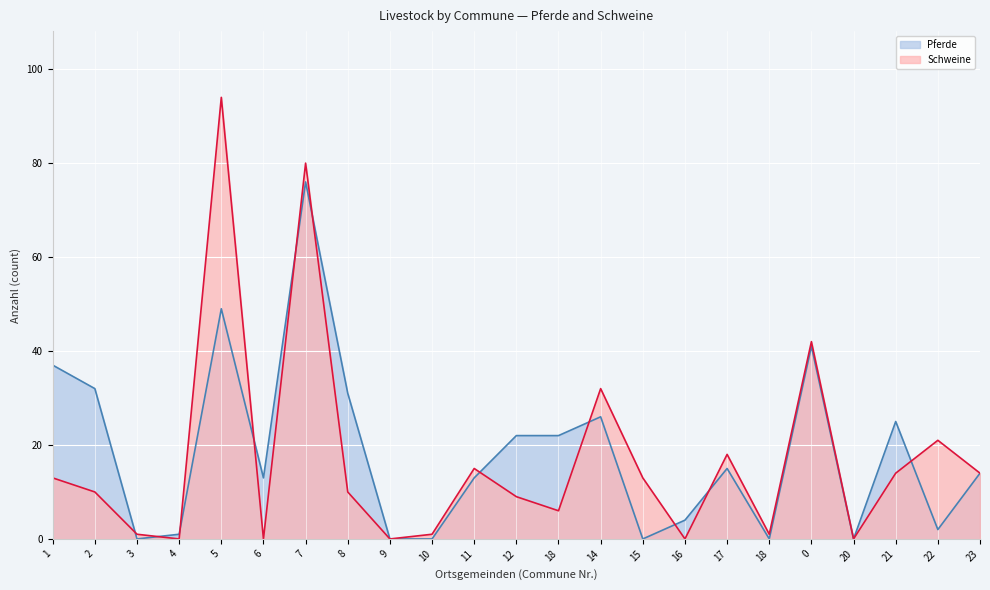

Between 1 and 5, which is larger?

5